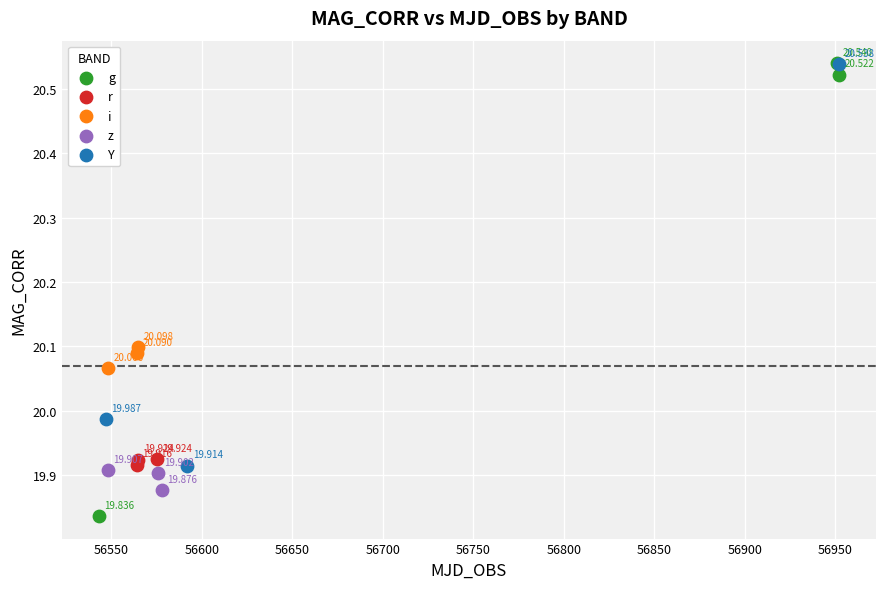

Which series contains the lowest Y value?

g